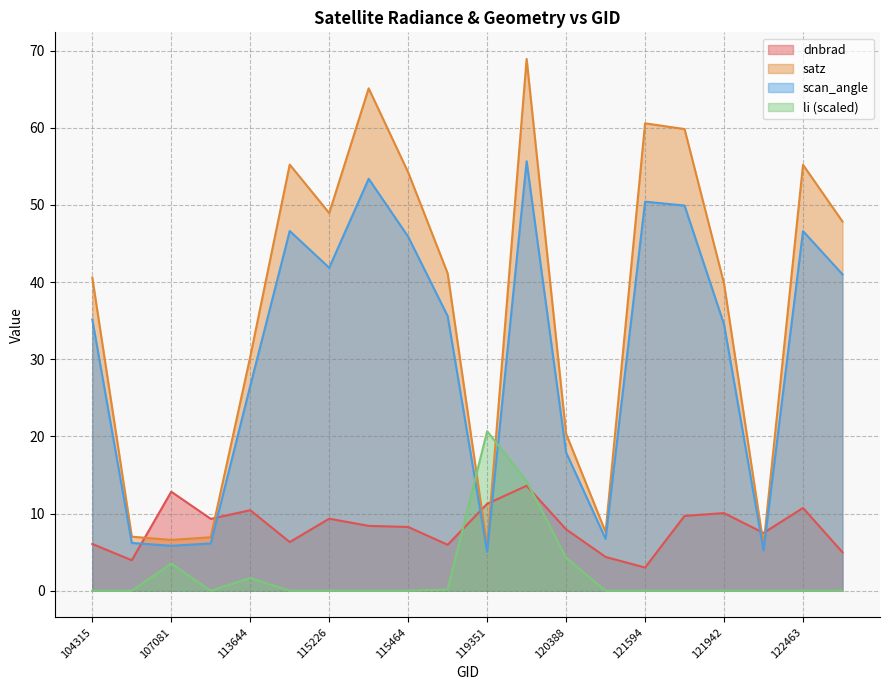

Is it true that scan_angle equals 90.0 at 3347?

False